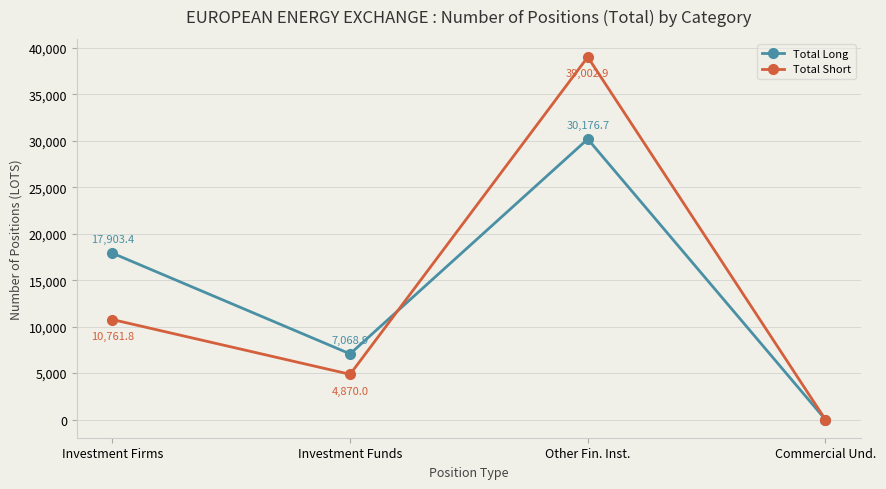

Which category has the highest value in the Total Short series?

Other Fin. Inst.